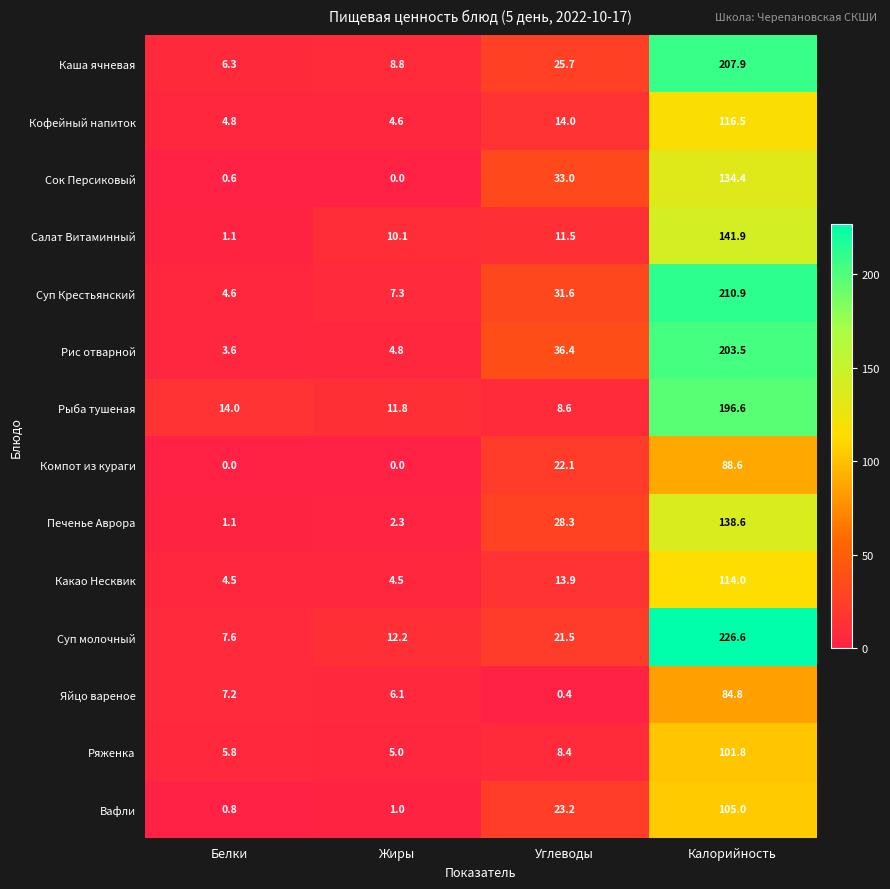

Where does the Вафли series first go above 23?

Углеводы